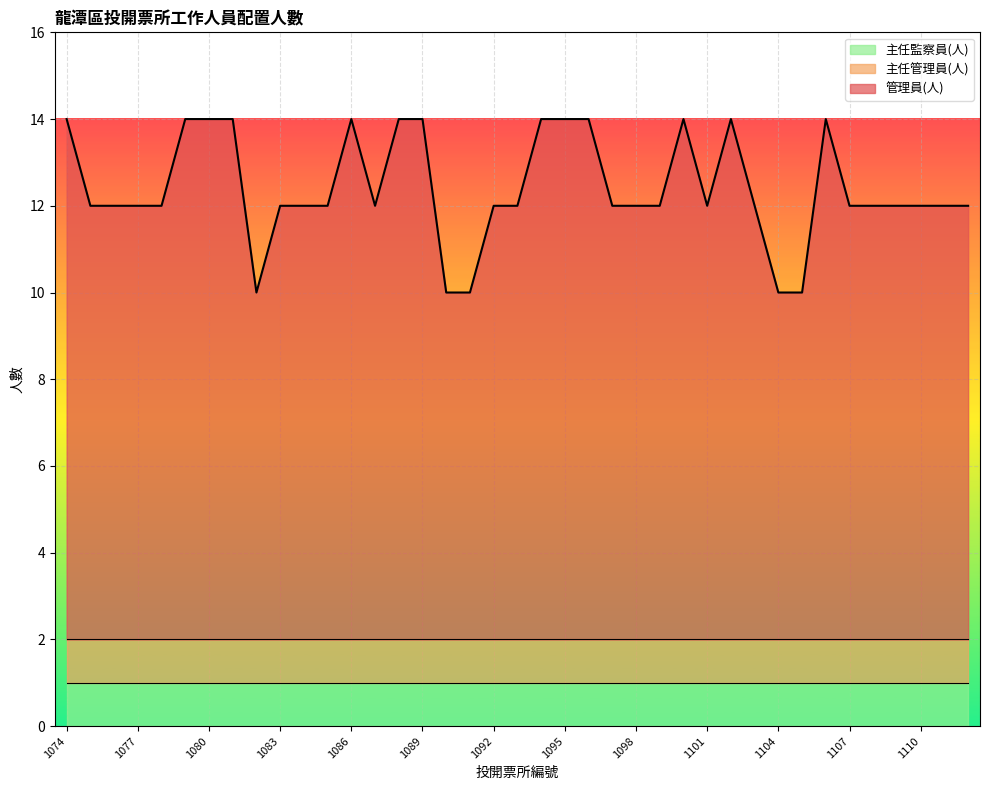

Reading right to left, transcribe all the data shown in this chart.

管理員(人): 10	10	10	10	10	10	12	8	8	10	12	10	12	10	10	10	12	12	12	10	10	8	8	12	12	10	12	10	10	10	8	12	12	12	10	10	10	10	12
主任管理員(人): 1	1	1	1	1	1	1	1	1	1	1	1	1	1	1	1	1	1	1	1	1	1	1	1	1	1	1	1	1	1	1	1	1	1	1	1	1	1	1
主任監察員(人): 1	1	1	1	1	1	1	1	1	1	1	1	1	1	1	1	1	1	1	1	1	1	1	1	1	1	1	1	1	1	1	1	1	1	1	1	1	1	1